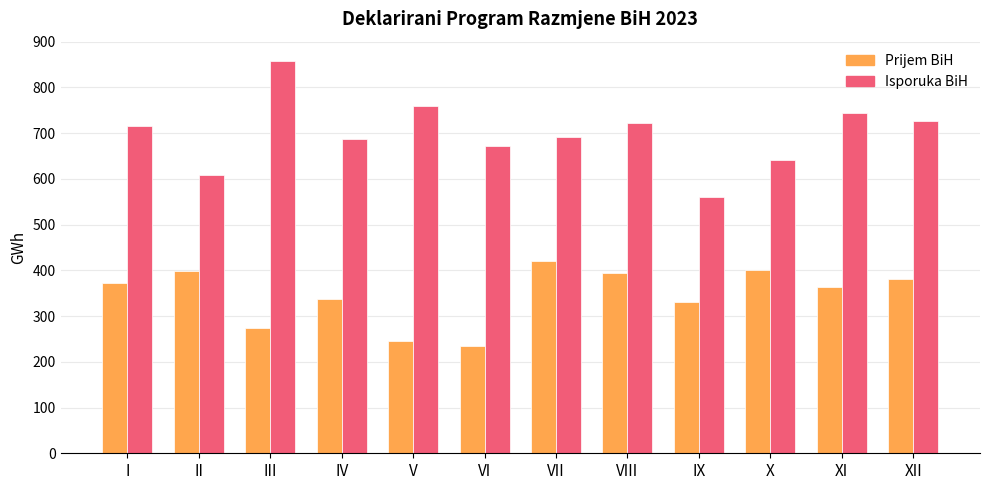

Rank the series at V from lowest to highest value.

Prijem BiH, Isporuka BiH